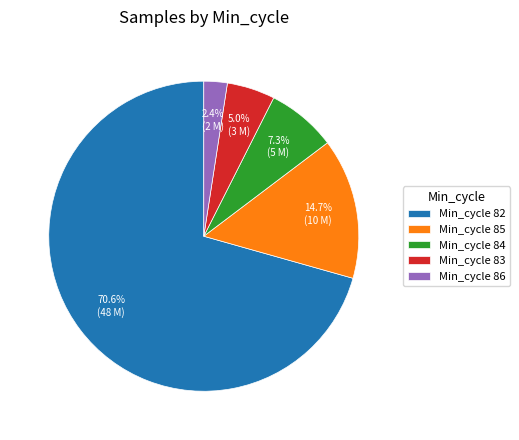

Which has a higher value, Min_cycle 83 or Min_cycle 82?

Min_cycle 82